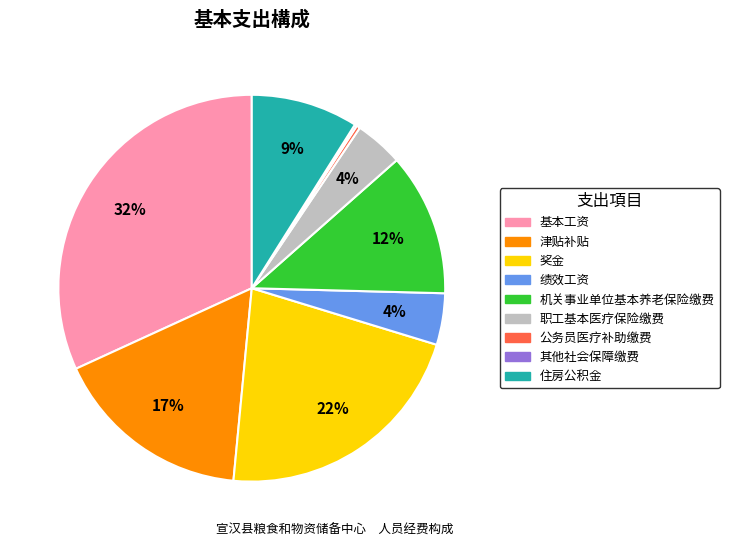

To the nearest percent, what is the combined percentage of 住房公积金 and 公务员医疗补助缴费?

9%